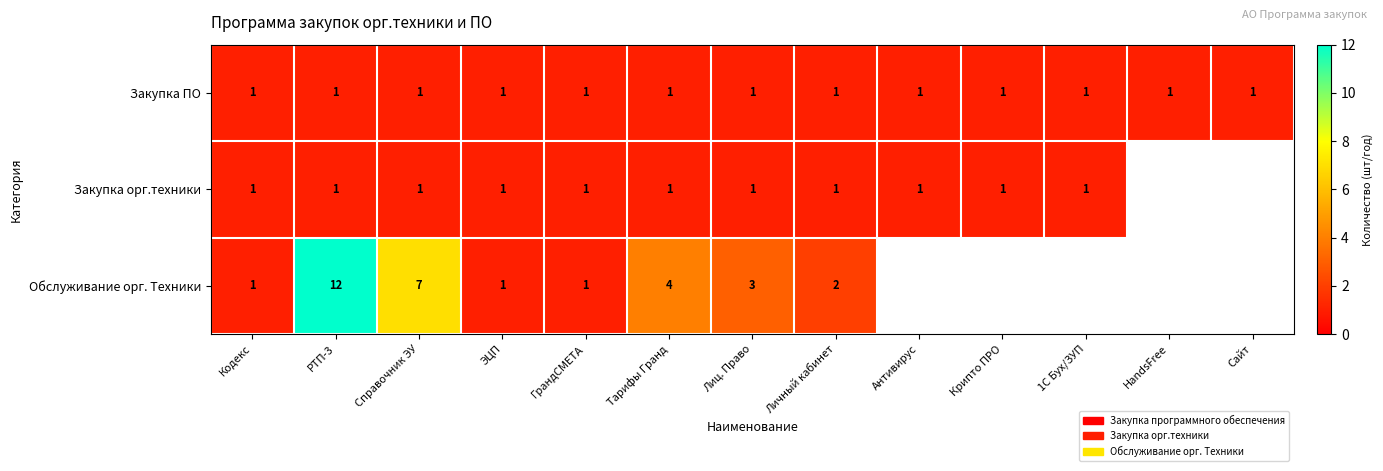

Is it true that Закупка орг.техники equals 1 at 1С Бух/ЗУП?

True